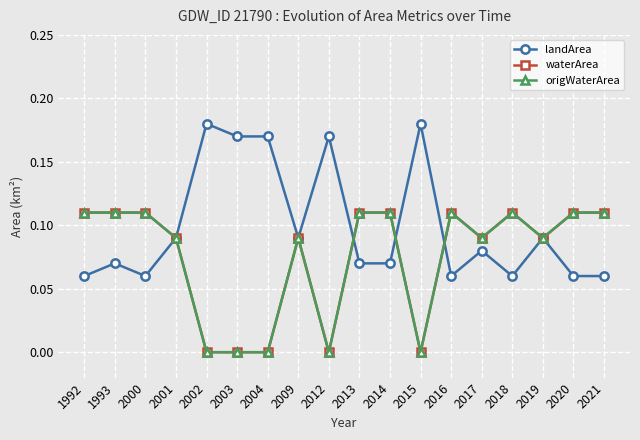

Does the chart have visible grid lines?

Yes